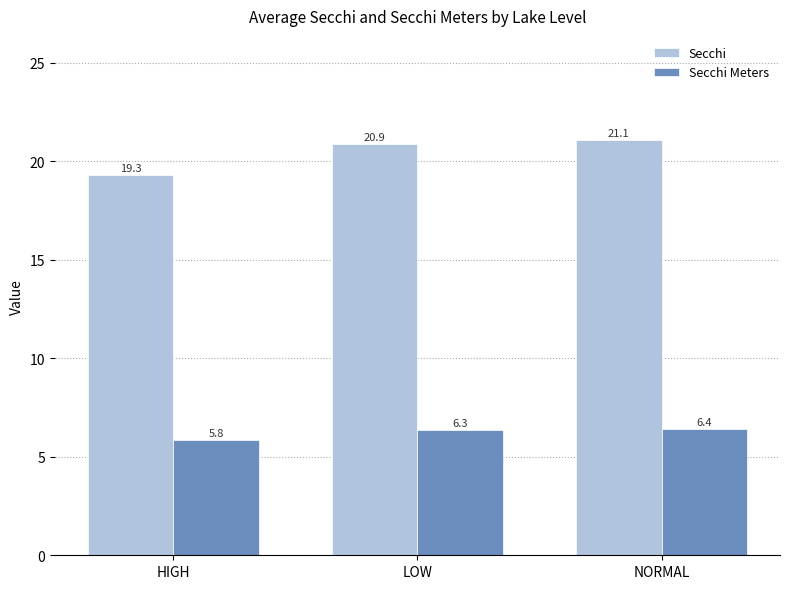

Count the number of categories in the chart.

3